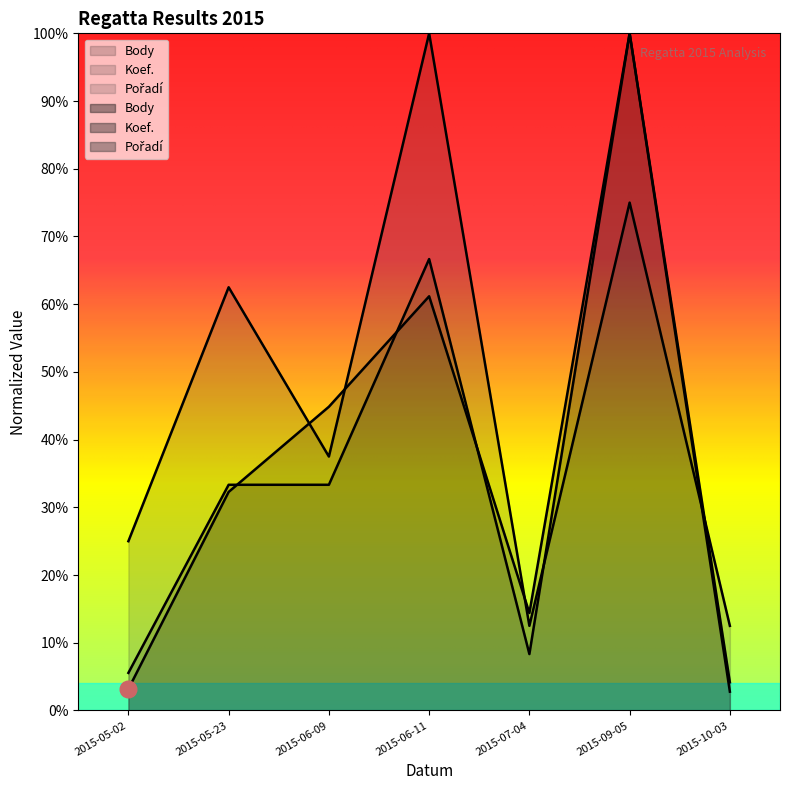

True or false: Body has more than 1 interior local peaks.

True